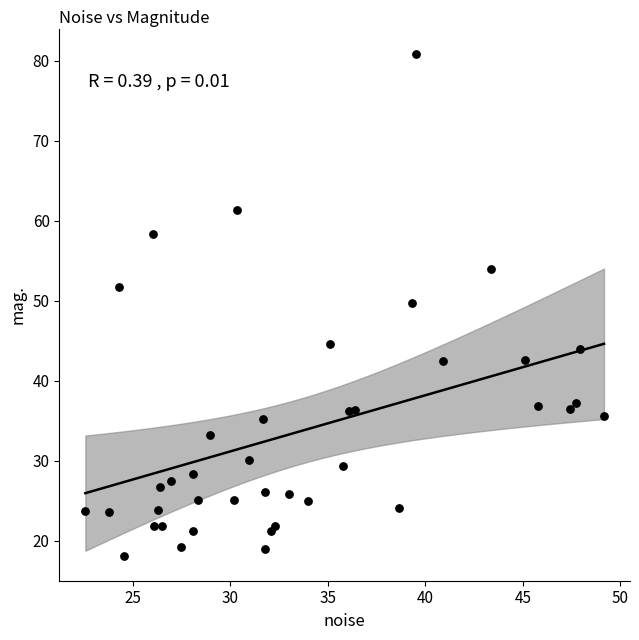

What Y value in the scatter plot is closest to 49?

49.7